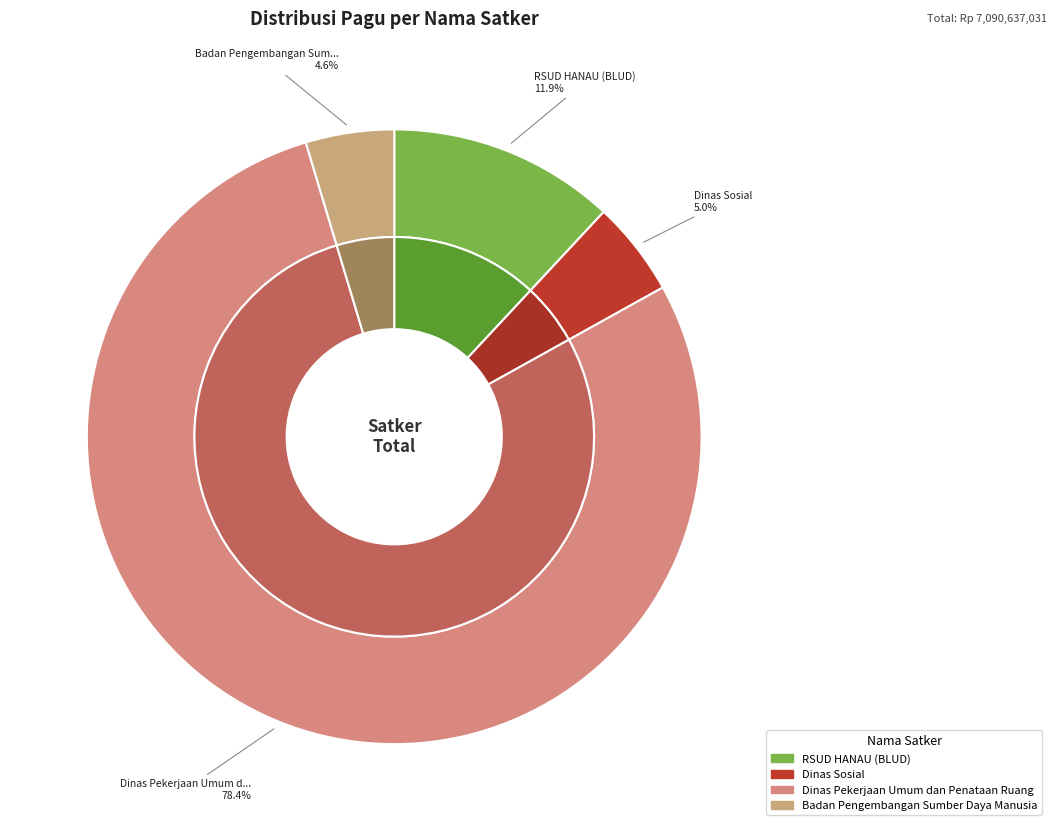

True or false: Dinas Kebersihan accounts for 1% of the total.

False